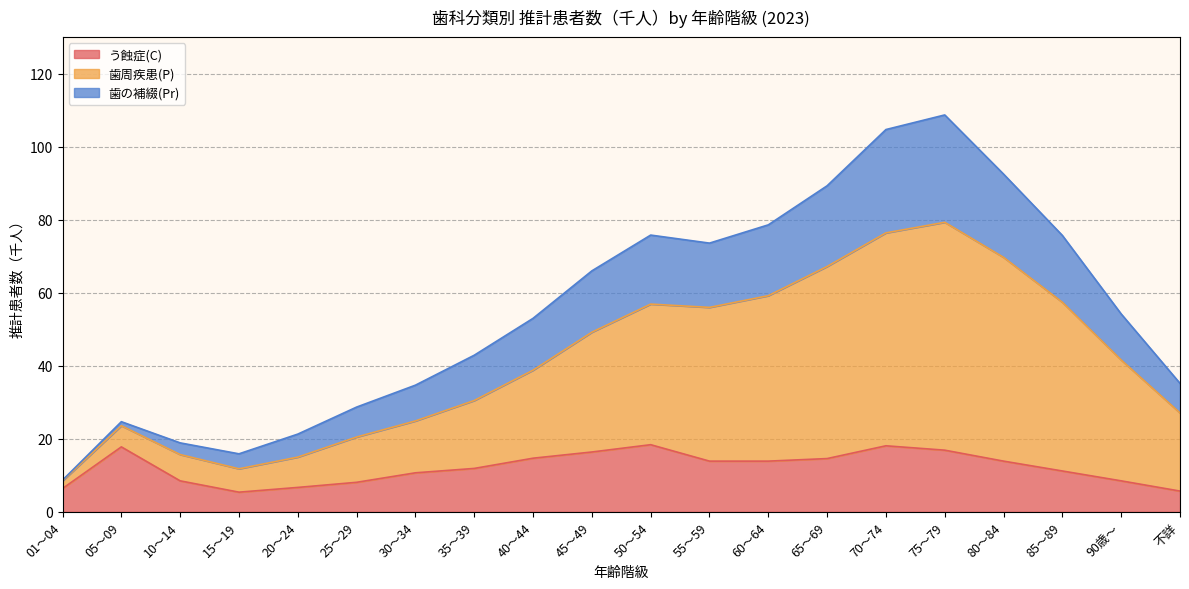

What is the total value across all series at 35～39?

42.9